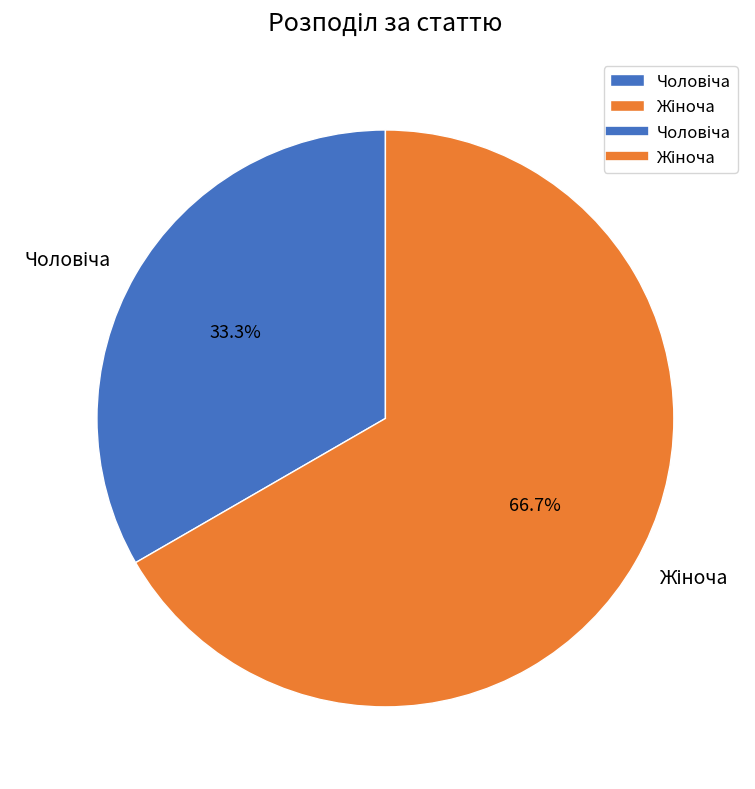

To the nearest percent, what is the average slice percentage?

50%